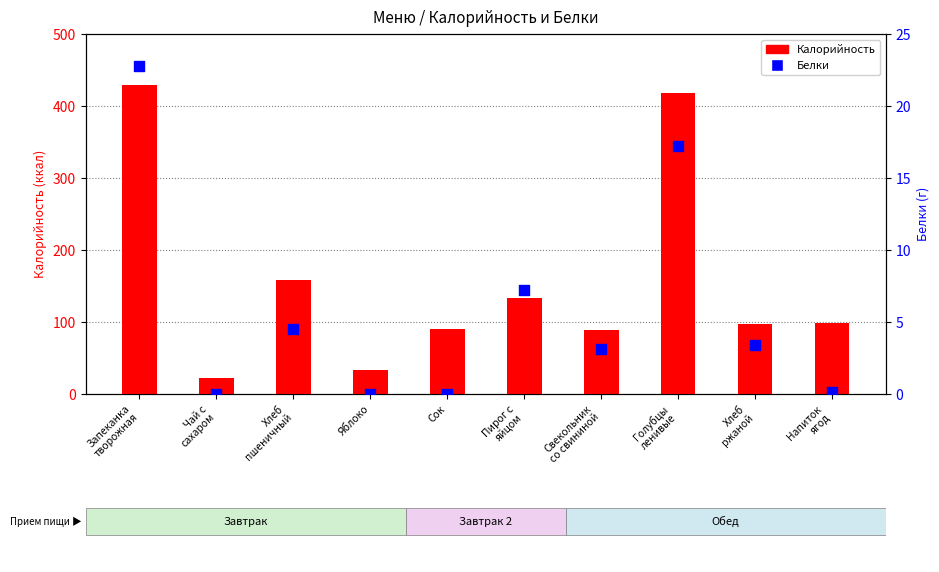

Which series has the largest total across all categories?

Калорийность